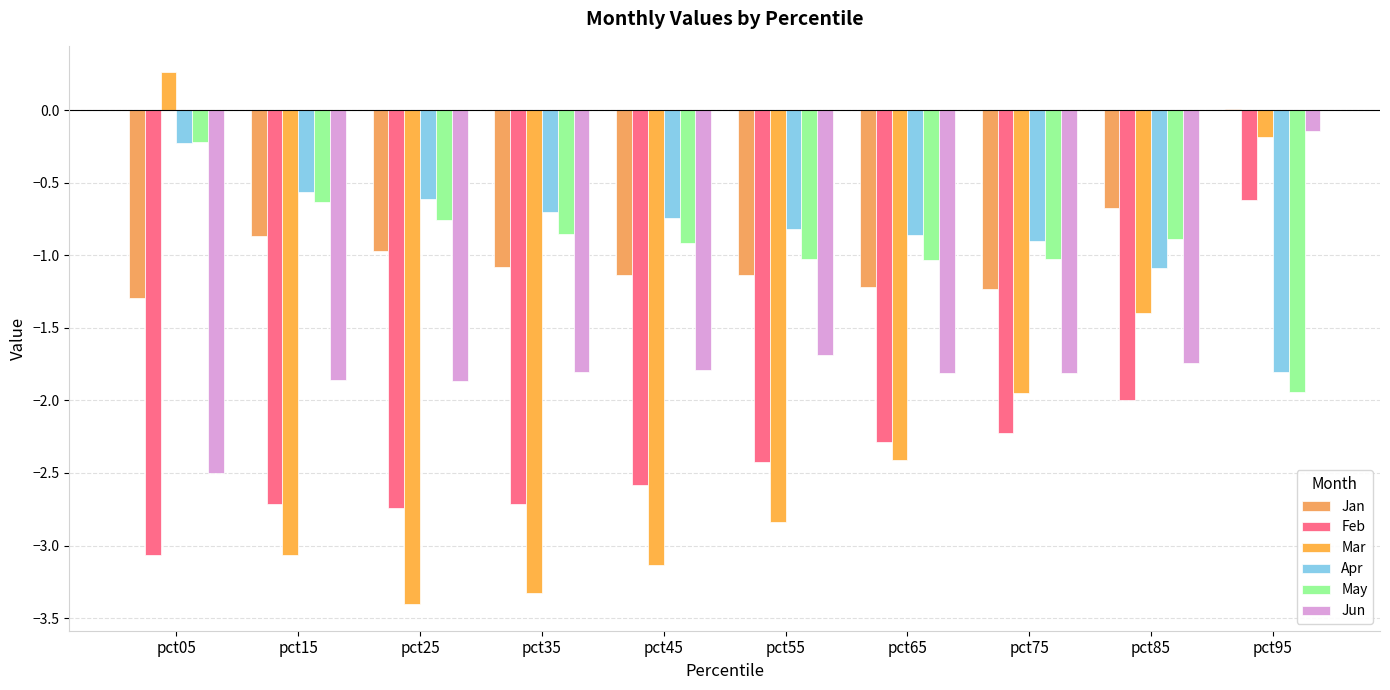

List the series in order of their peak value, highest first.

Mar, Jan, Jun, May, Apr, Feb